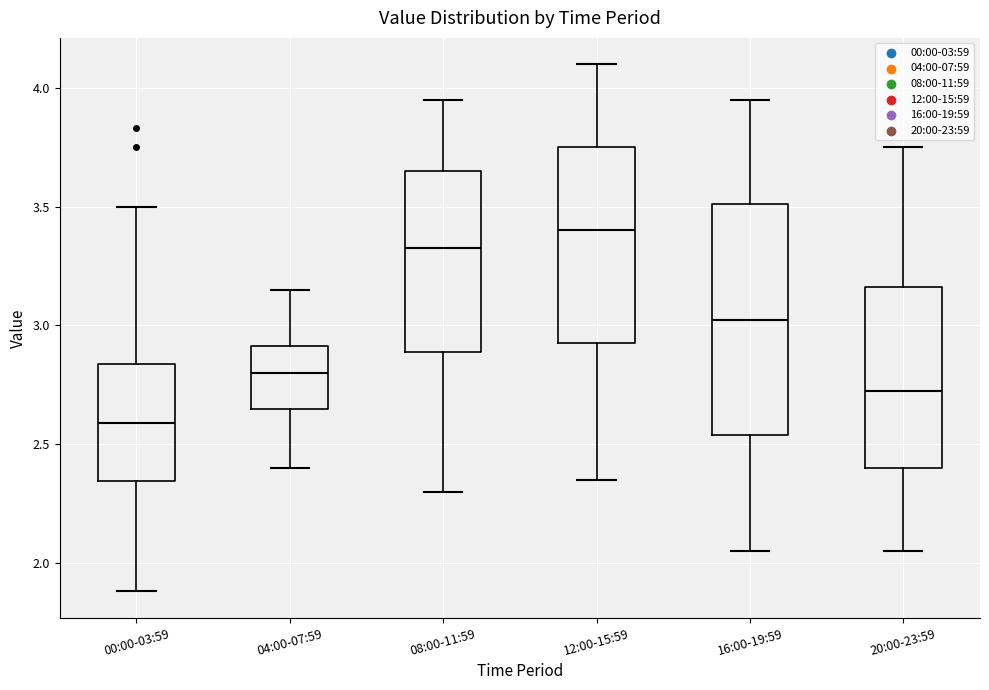

Which box has the lowest median line?

00:00-03:59